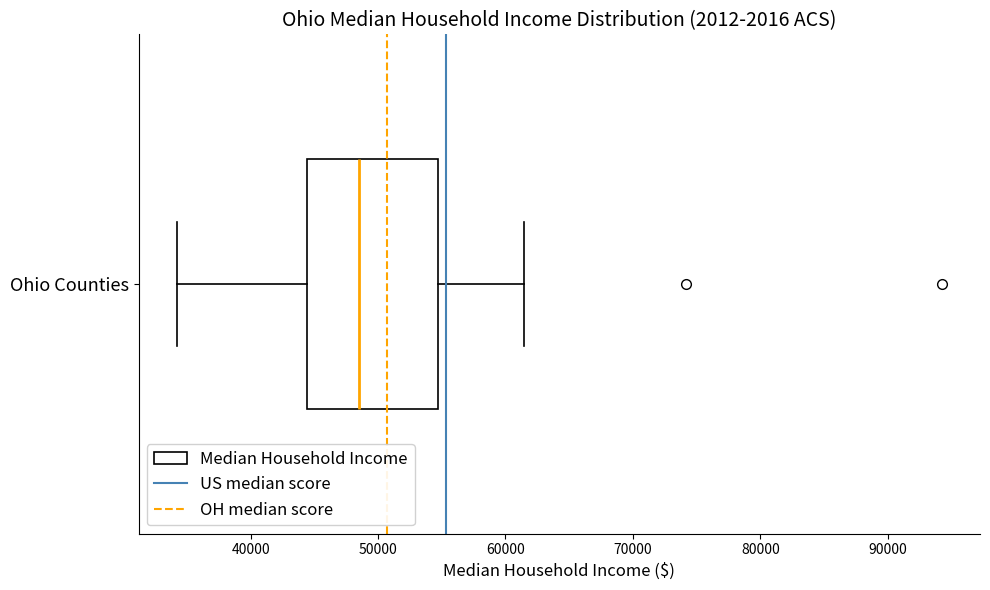

Transcribe this box plot: give where the median line is, the range the box spans, and where the two whiskers end, as read against the x-axis. The values are not printed on the chart, so give them approximately, as read against the axis.

median 49000, box 44000 to 55000, whiskers 34000 to 61000